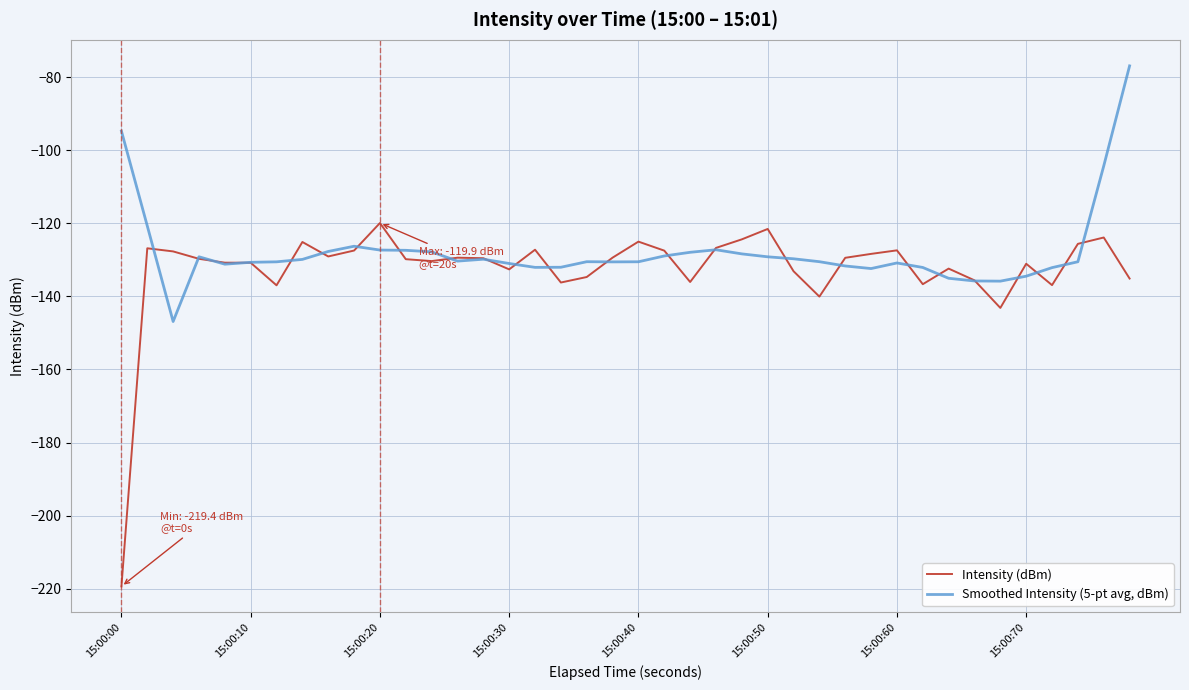

Rank the series by their average value, from highest to lowest.

Smoothed Intensity (5-pt avg, dBm), Intensity (dBm)